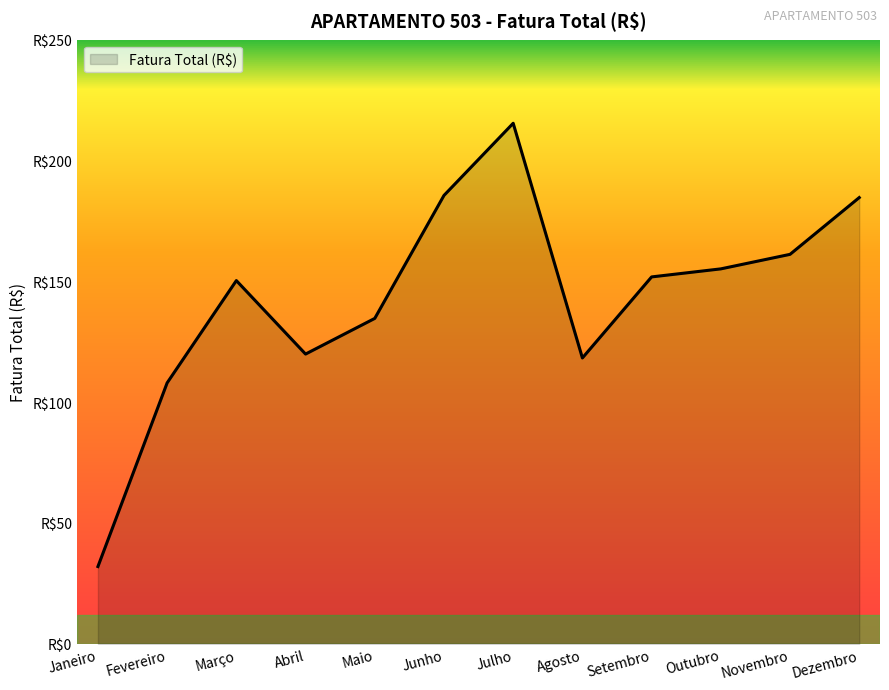

Is this an area chart (filled region under the line)?

Yes